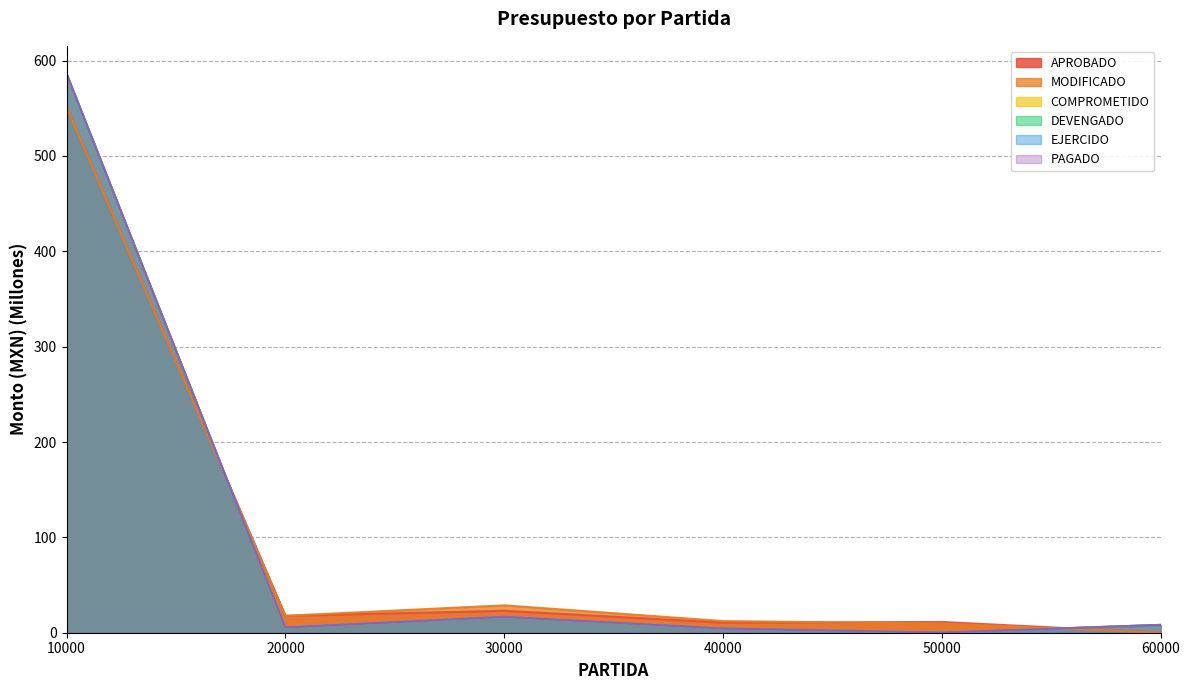

What is the maximum value shown in the chart?

586.2